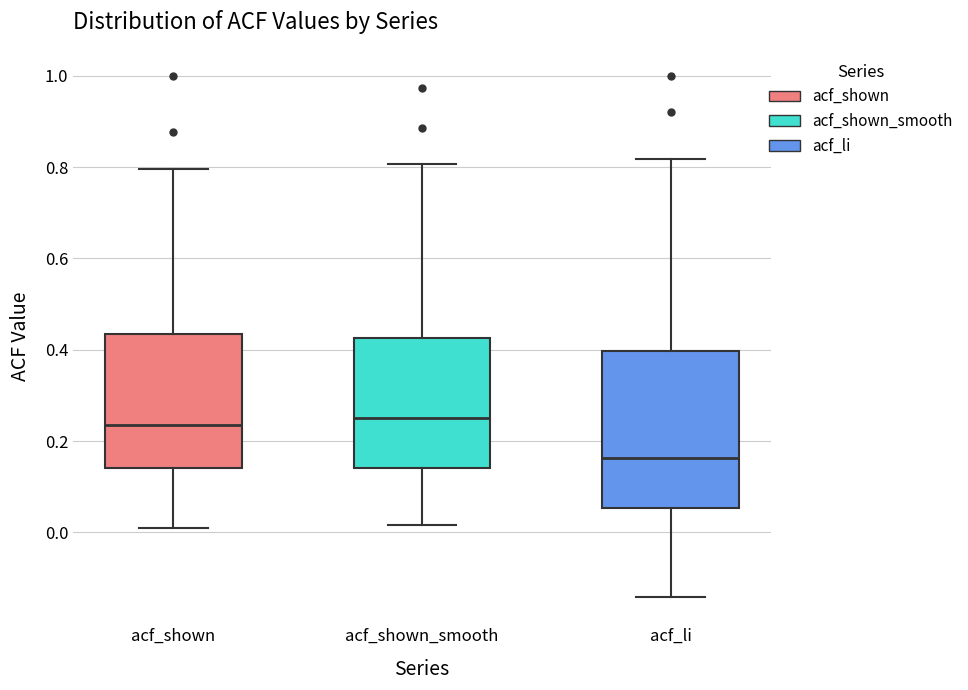

Reading left to right, transcribe this box plot: for each box, give where its median line is, the range the box spans, and where its two whiskers end, as read against the y-axis. The values are not printed on the chart, so give them approximately, as read against the axis.

acf_shown: median 0.24, box 0.14 to 0.44, whiskers 0.02 to 0.80
acf_shown_smooth: median 0.24, box 0.14 to 0.42, whiskers 0.02 to 0.80
acf_li: median 0.16, box 0.06 to 0.40, whiskers -0.14 to 0.82